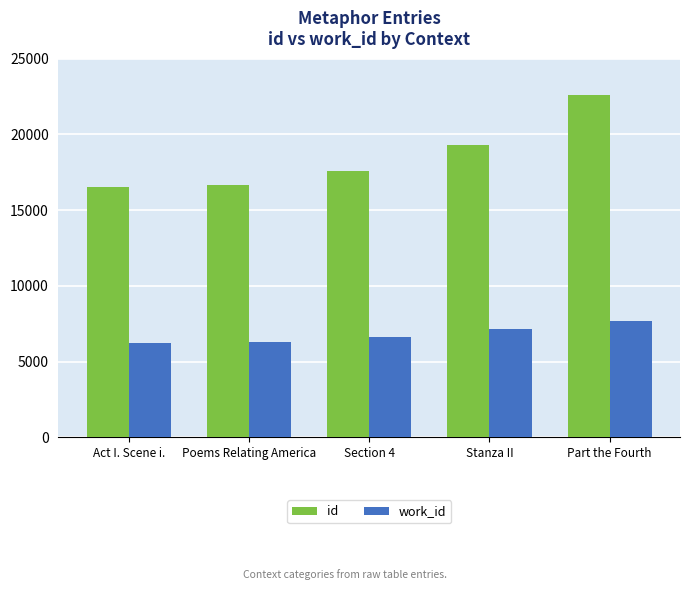

Rank the series by their average value, from highest to lowest.

id, work_id